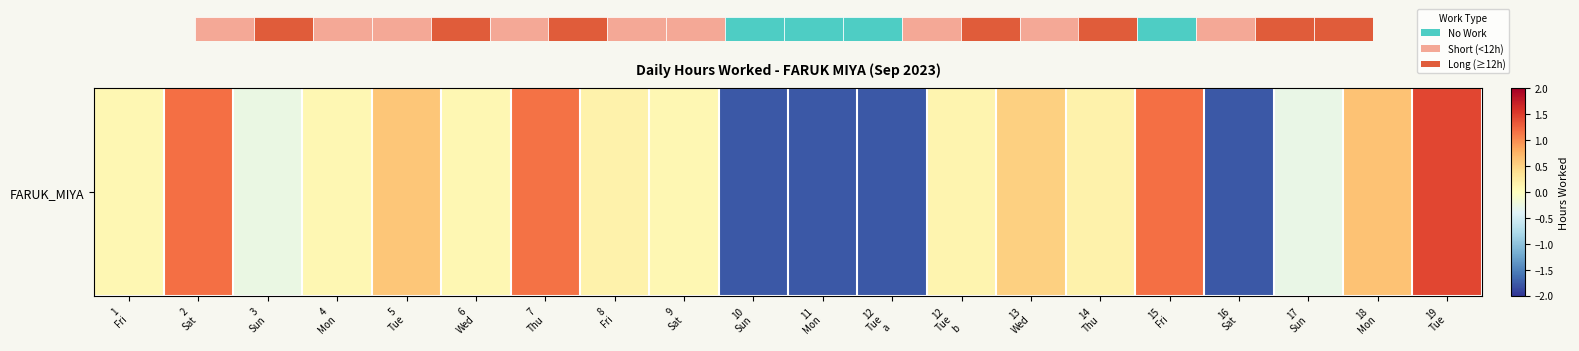

What is the change in value from 3
Sun to 18
Mon?

+0.9